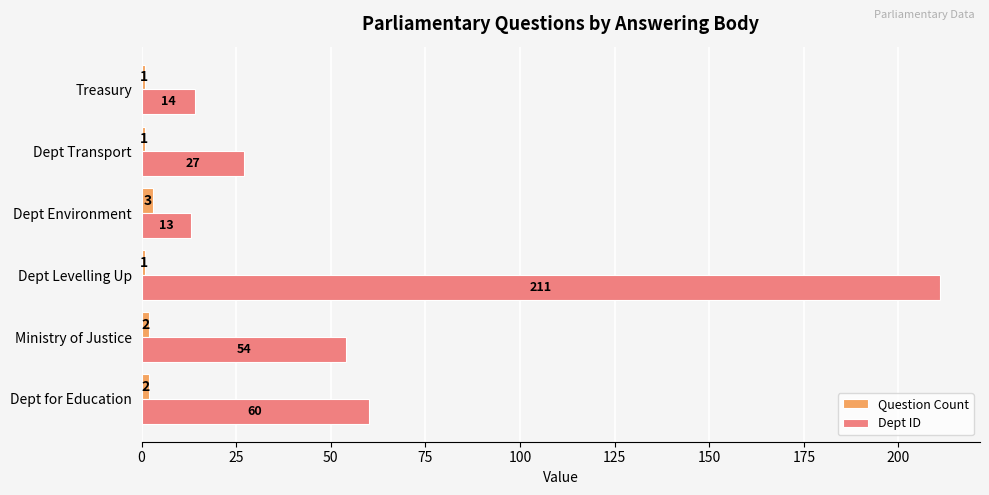

How many series are shown in this chart?

2